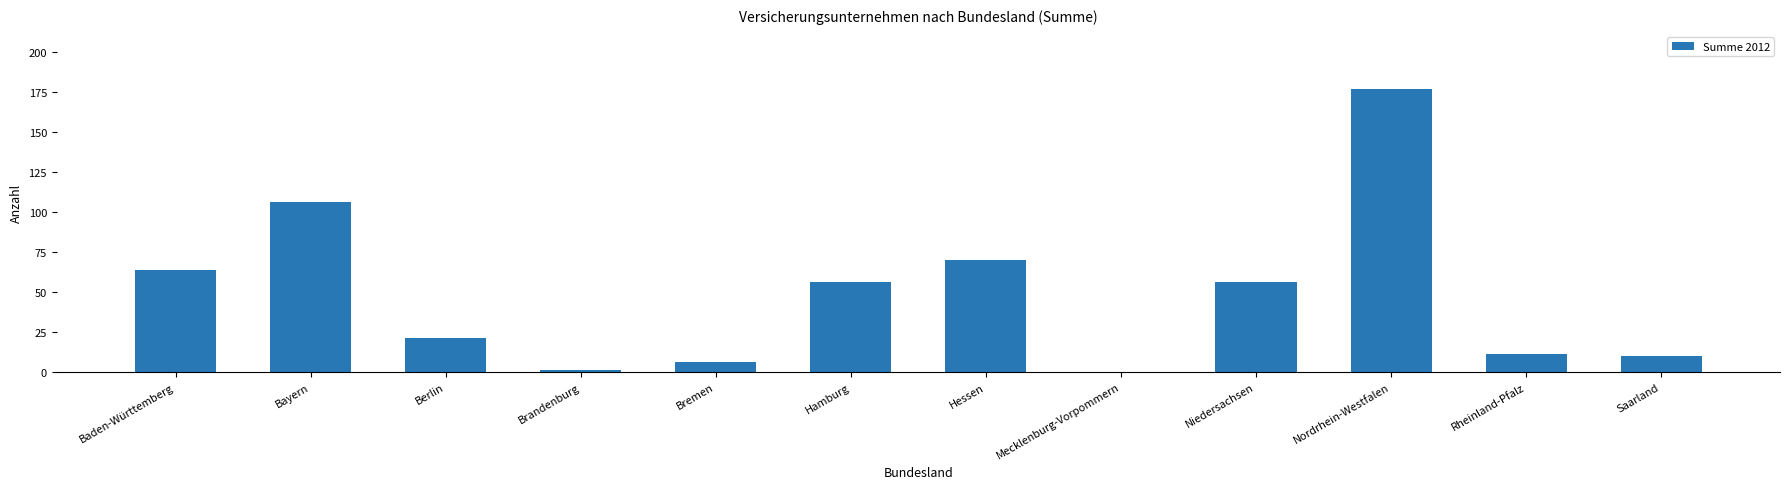

Count the number of categories in the chart.

12